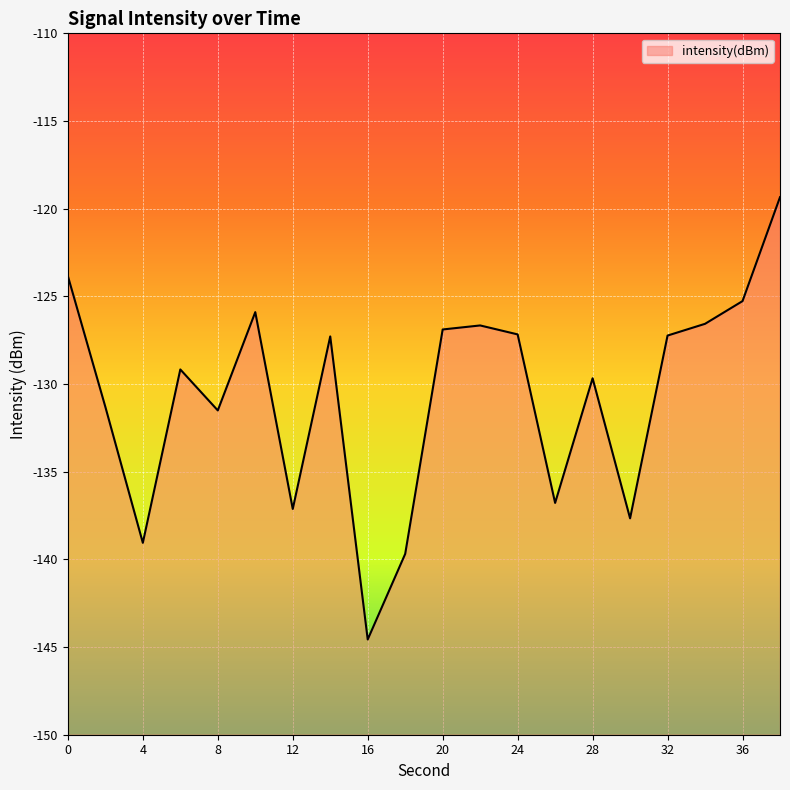

Where is the first local maximum?

6